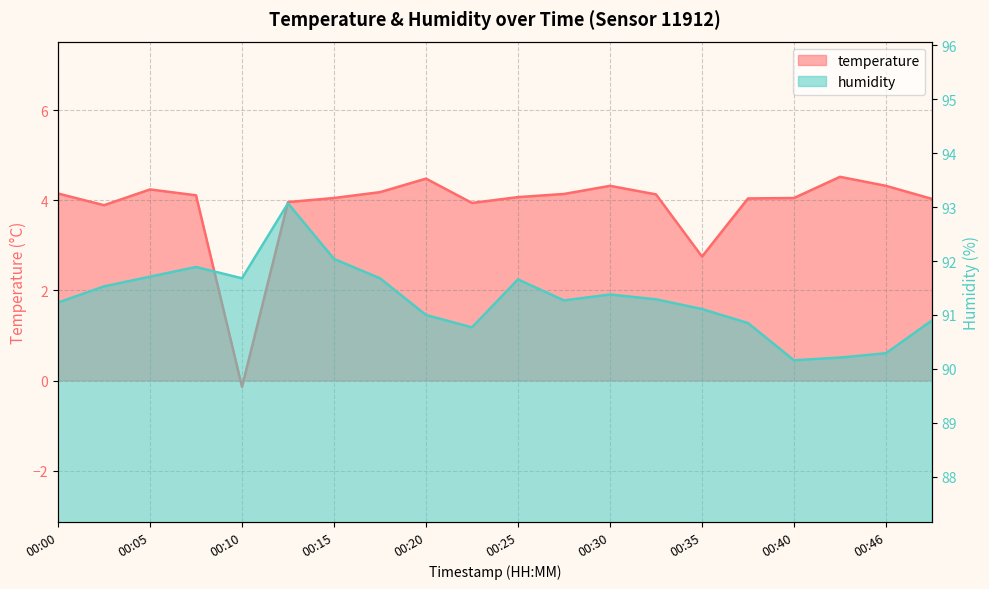

What is the minimum value shown in the chart?

-0.1